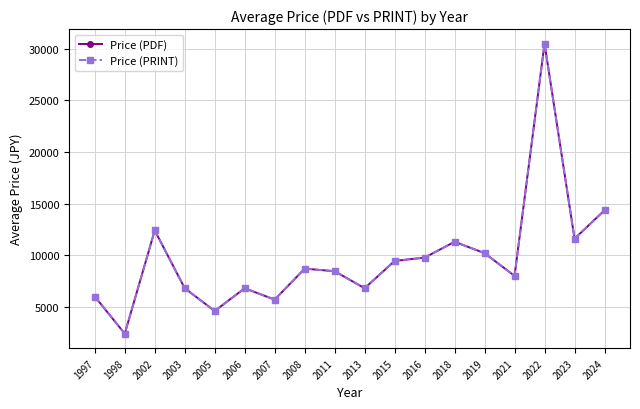

Where is the first local maximum for Price (PRINT)?

2002